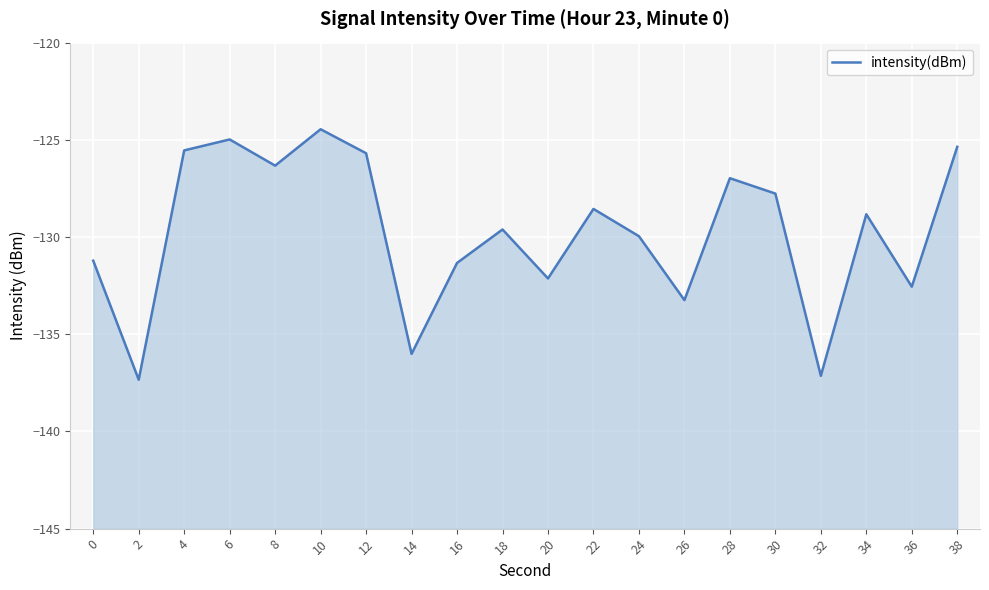

What is the value of the 20th point from the left?

-125.4